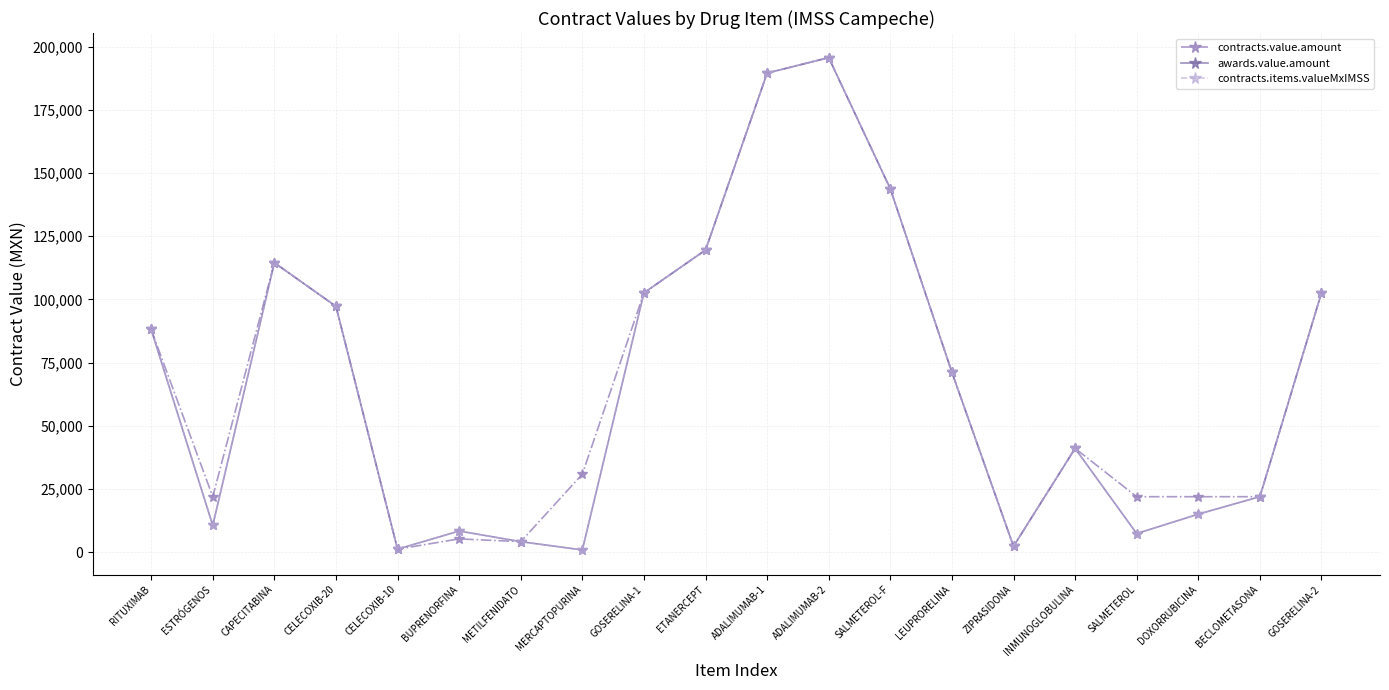

What is the minimum value shown in the chart?

875.2